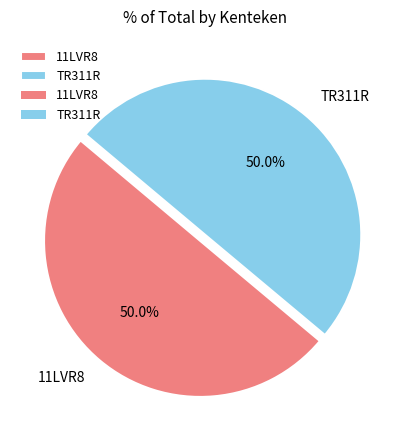

Approximately how many times larger is the value at 11LVR8 compared to TR311R?

1.0